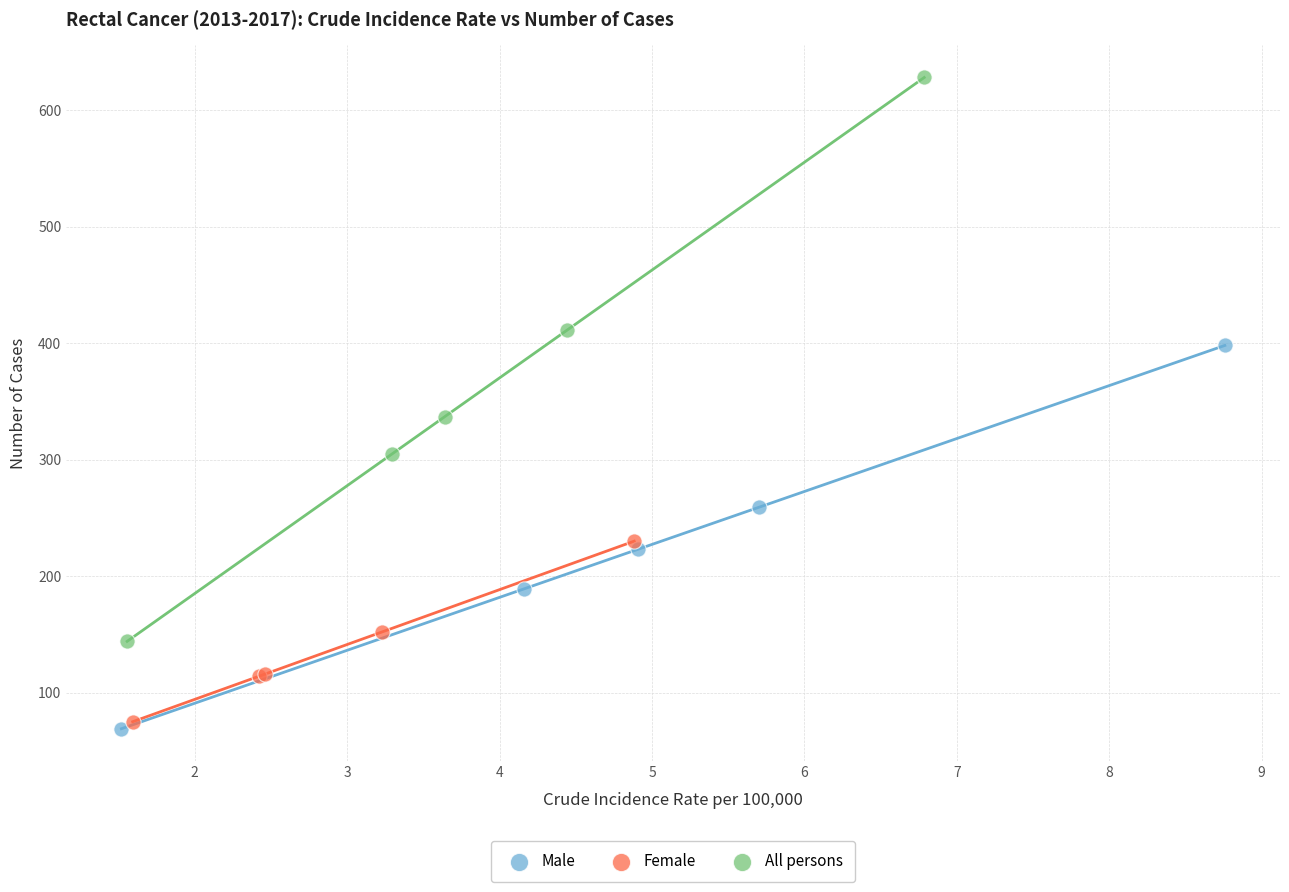

What are all the series names shown in the legend?

Male, Female, All persons